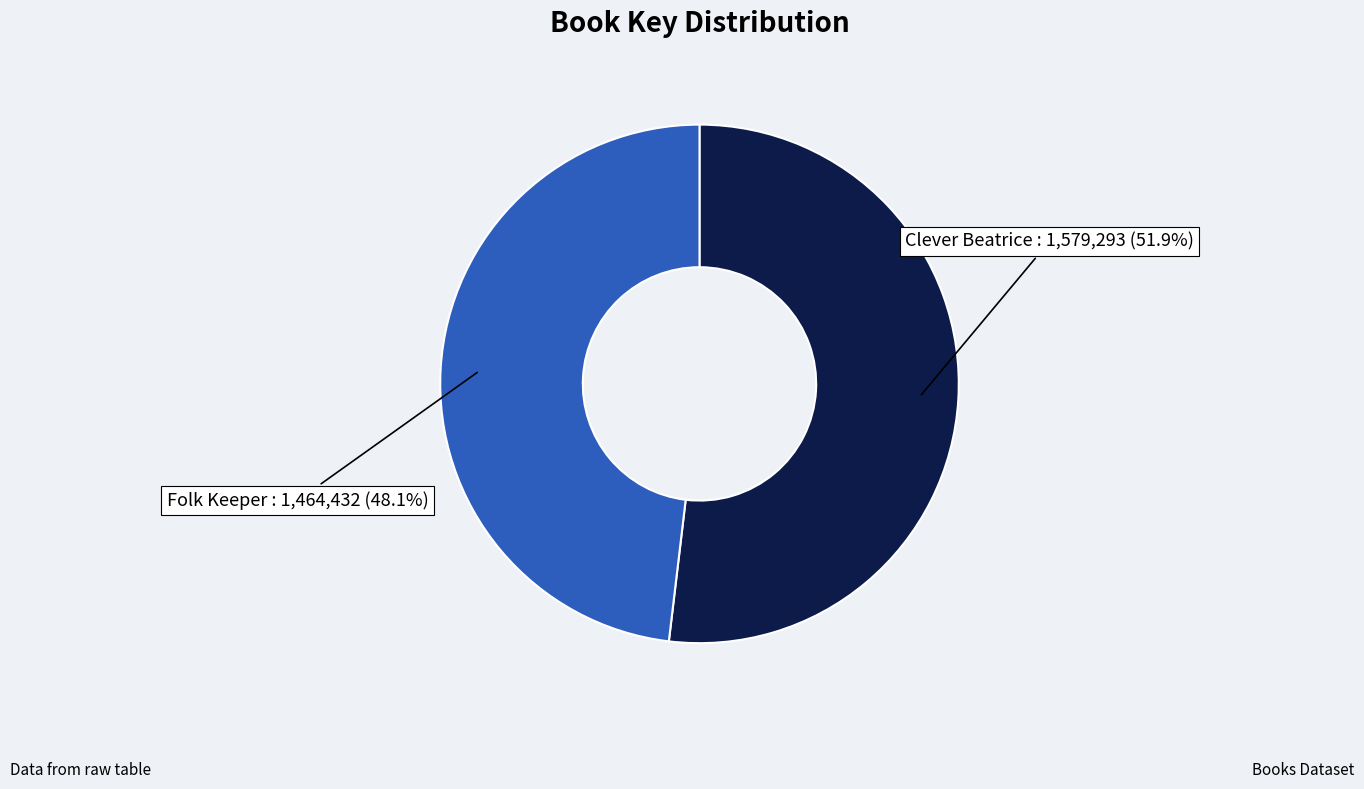

Is there a majority slice in this chart?

Yes